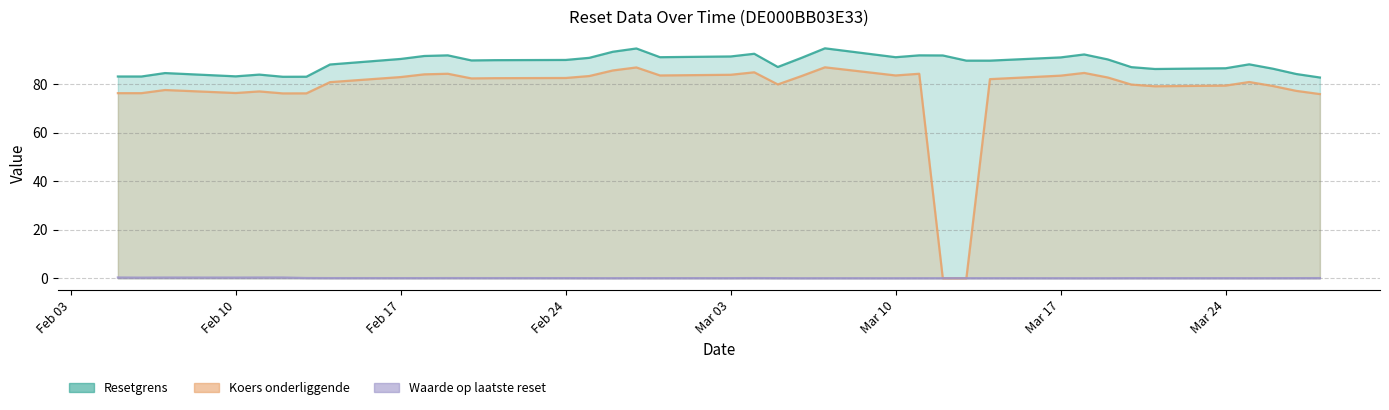

True or false: Koers onderliggende and Resetgrens cross at least once.

False